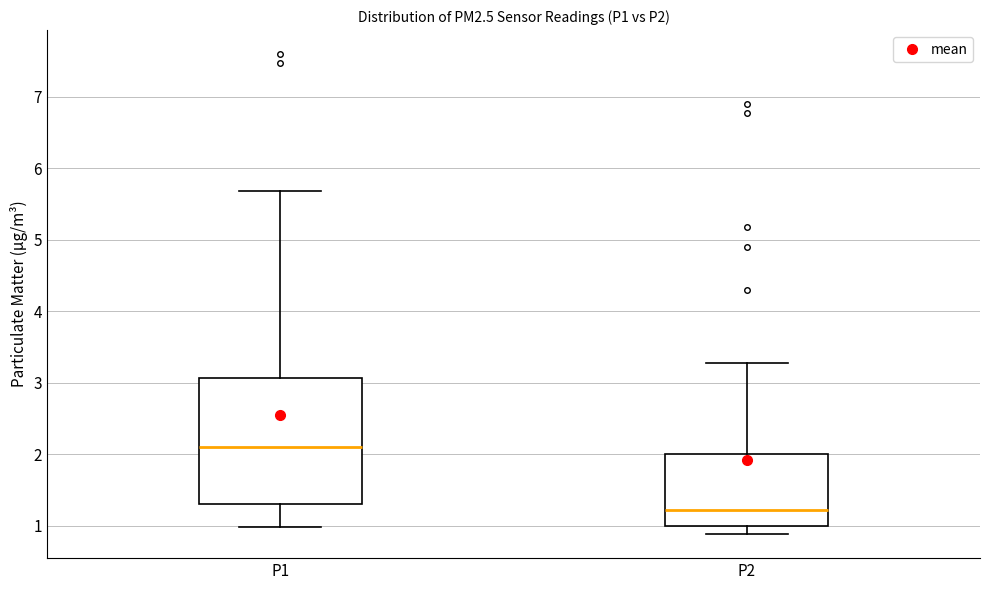

Reading left to right, read every box against the y-axis: the position of its median line, the range the box covers, and the ends of its whiskers. The values are not printed on the chart, so give them approximately, as read against the axis.

P1: median 2.1, box 1.3 to 3.1, whiskers 1.0 to 5.7
P2: median 1.2, box 1.0 to 2.0, whiskers 0.9 to 3.3